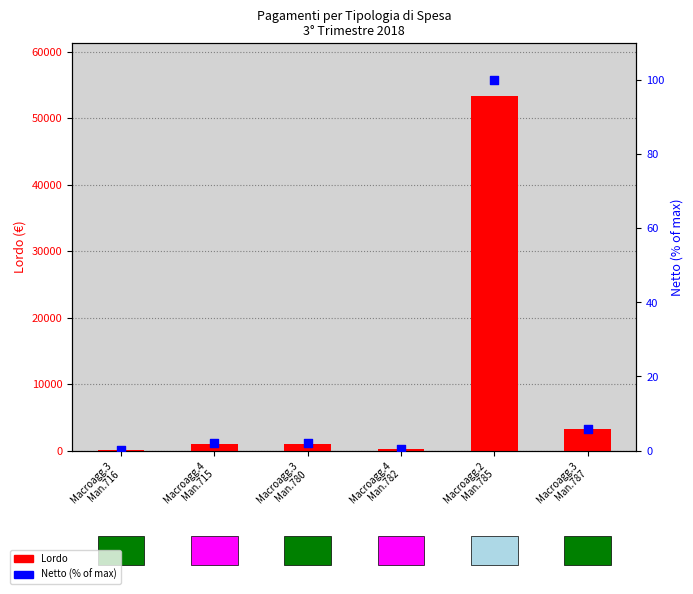

At how many categories does at least one series exceed 704?

4